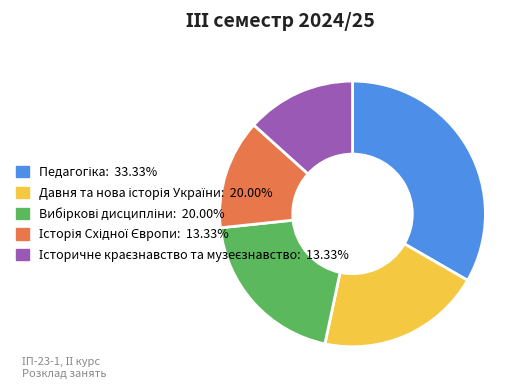

Does any single category account for the majority?

No